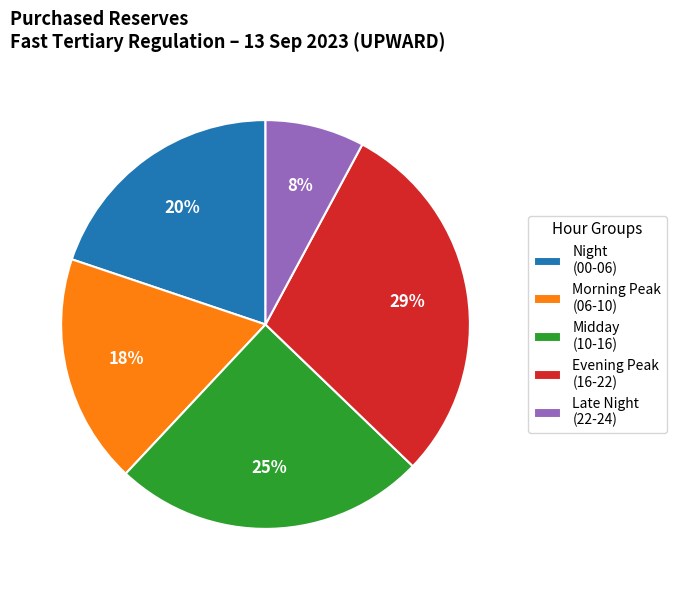

How many slices are in this pie chart?

5